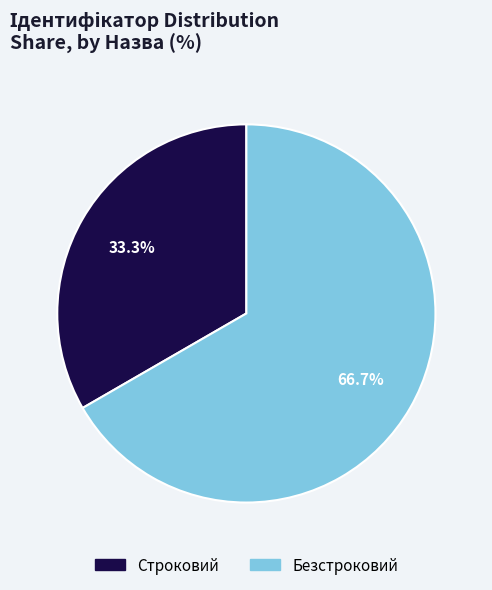

What percentage is NOT represented by Строковий?

66.7%